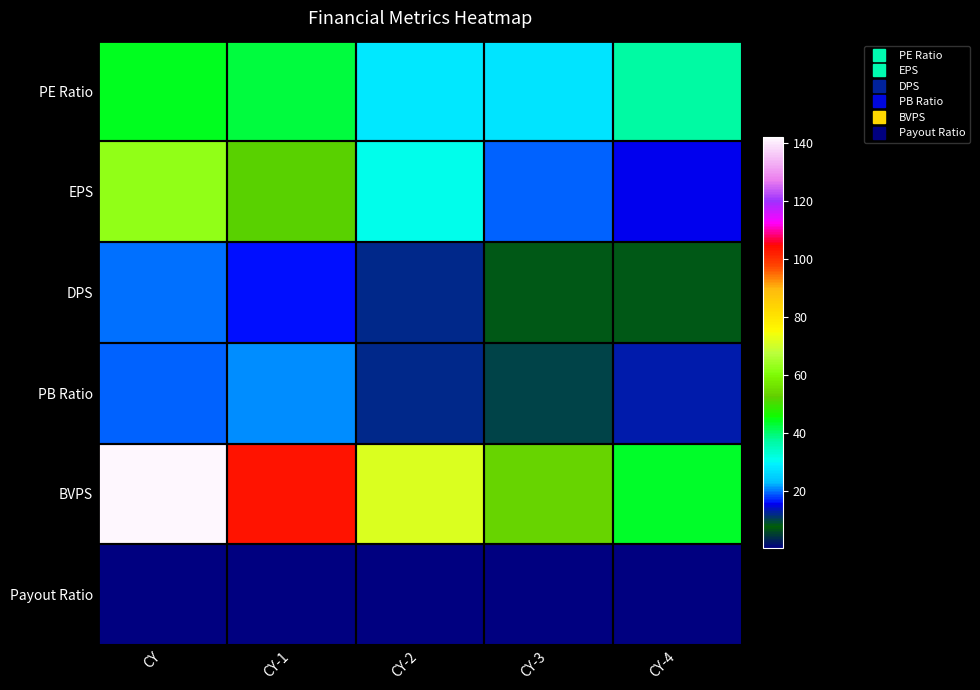

Reading left to right, what are all the values shown in this chart?

PE Ratio: CY=44.2	CY-1=42.5	CY-2=28.3	CY-3=27.5	CY-4=36.8
EPS: CY=62.4	CY-1=51.9	CY-2=30.8	CY-3=19.6	CY-4=15.6
DPS: CY=20.0	CY-1=16.0	CY-2=12.0	CY-3=8.5	CY-4=8.5
PB Ratio: CY=19.4	CY-1=21.3	CY-2=12.2	CY-3=10.0	CY-4=13.2
BVPS: CY=141.9	CY-1=103.3	CY-2=71.5	CY-3=53.6	CY-4=43.5
Payout Ratio: CY=0.3	CY-1=0.3	CY-2=0.4	CY-3=0.4	CY-4=0.5